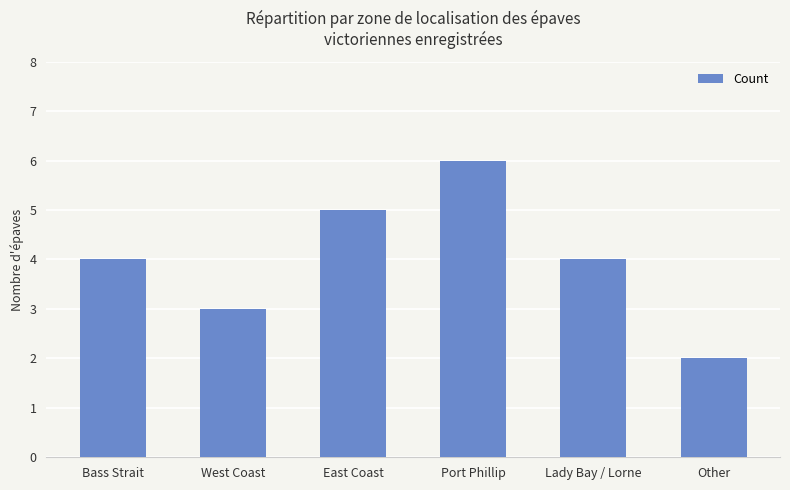

Does the chart contain any negative values?

No